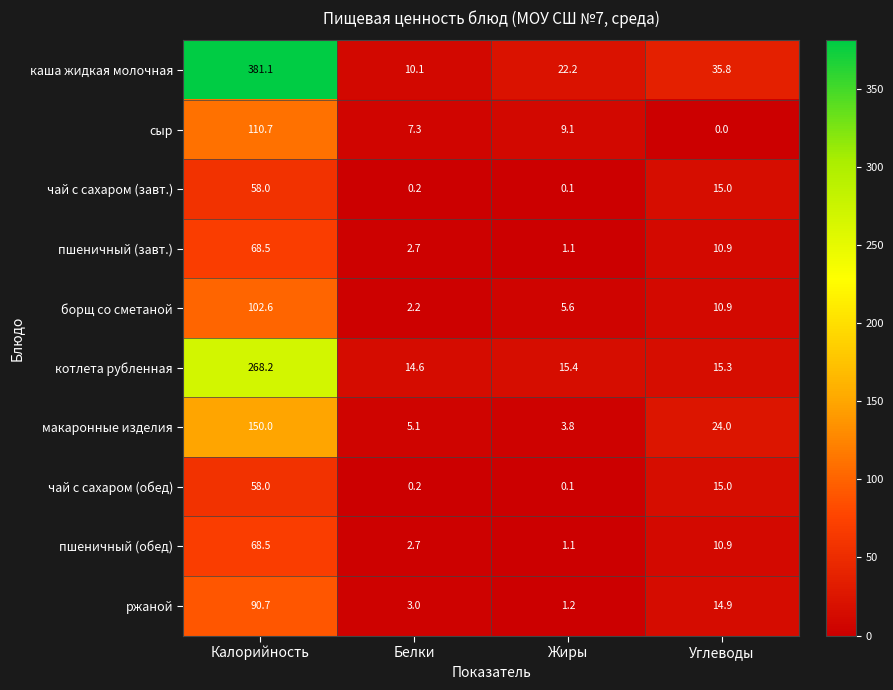

Which series has the largest range (max minus min)?

каша жидкая молочная